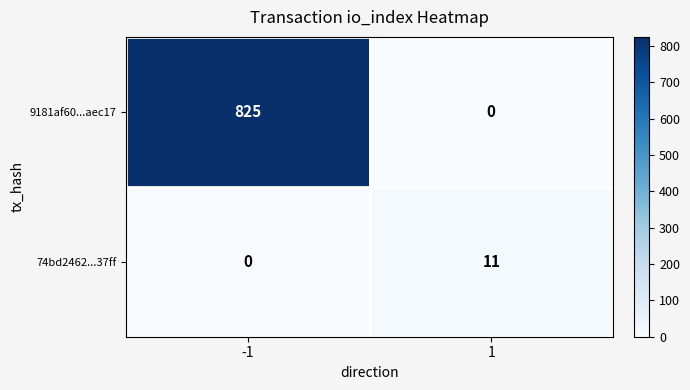

Rank the categories by 9181af60...aec17 value from highest to lowest.

-1, 1